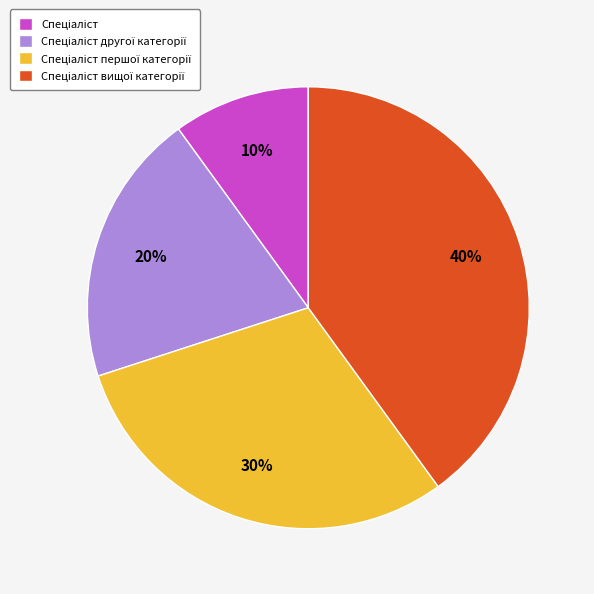

To the nearest percent, what is the average slice percentage?

25%